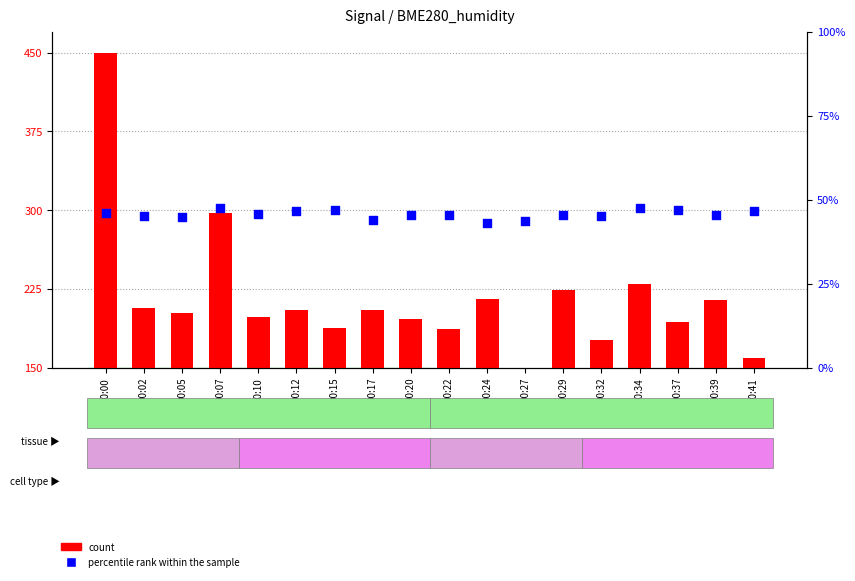

What are all the series names shown in the legend?

count, percentile rank within the sample